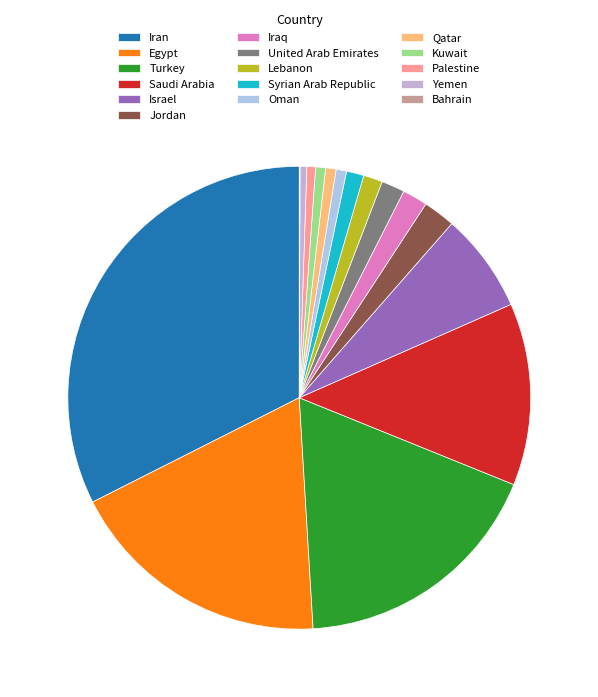

What percentage is NOT represented by Palestine?

99.4%